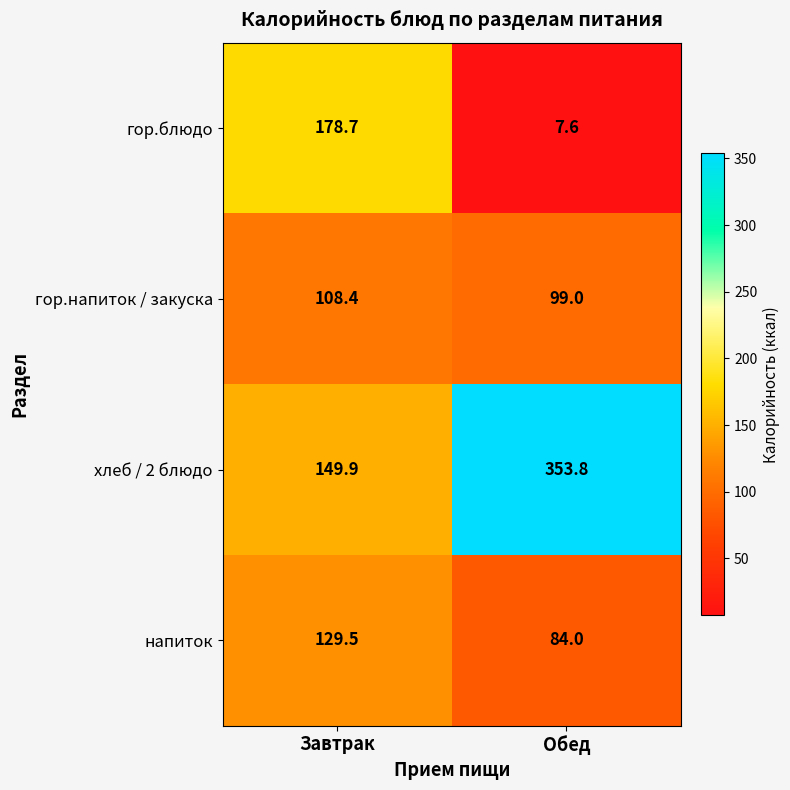

Between Завтрак and Обед, which series saw the biggest shift?

хлеб / 2 блюдо